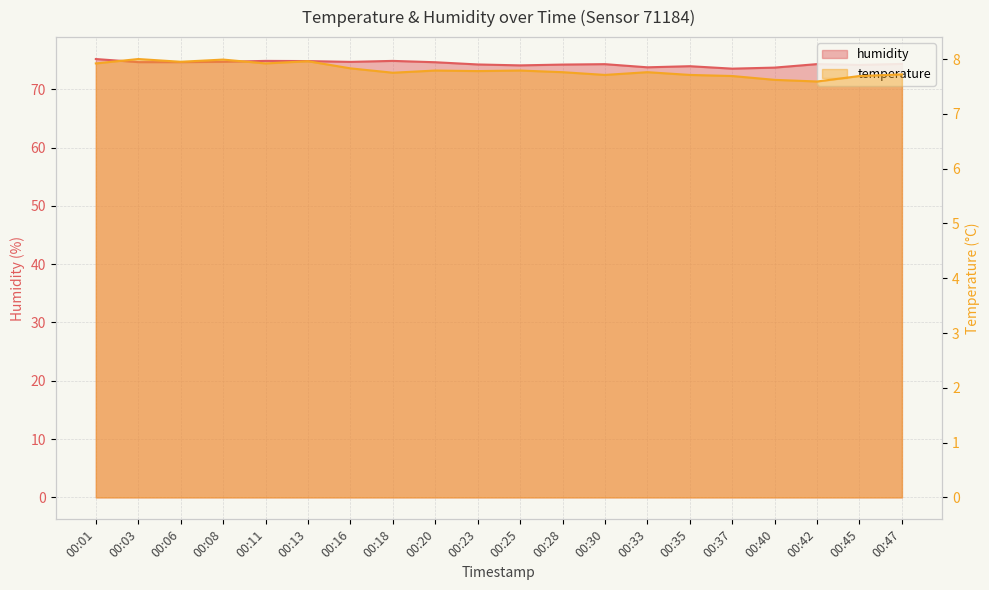

Is it true that temperature equals 14.0 at 00:01?

False